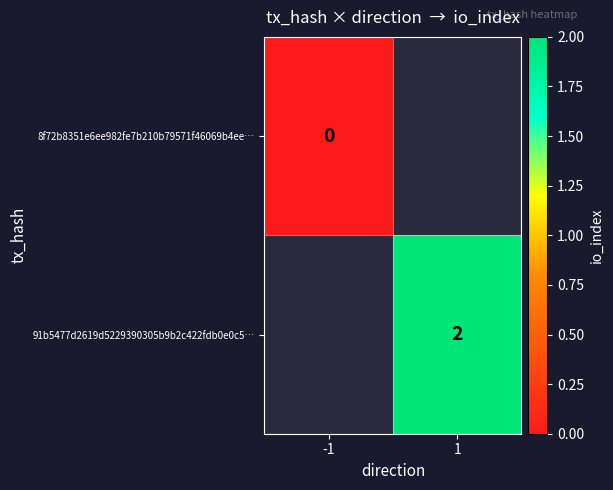

How many data points does each series have?

2